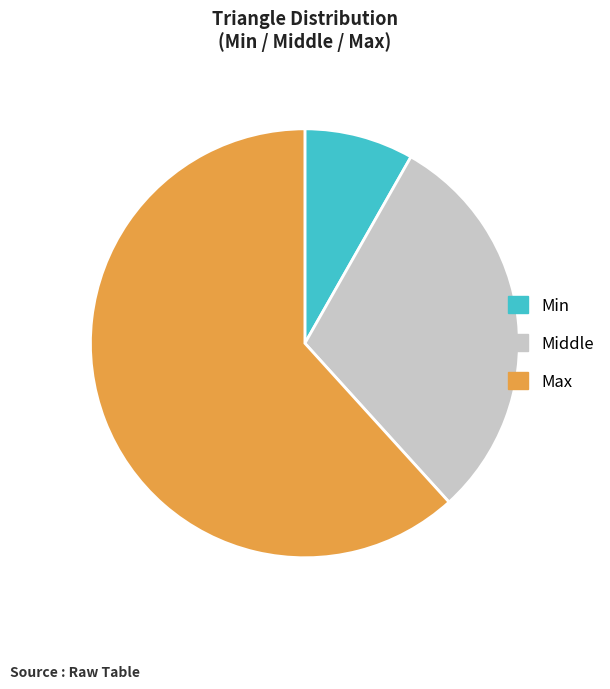

The Min slice represents 8% of the pie. True or false?

True